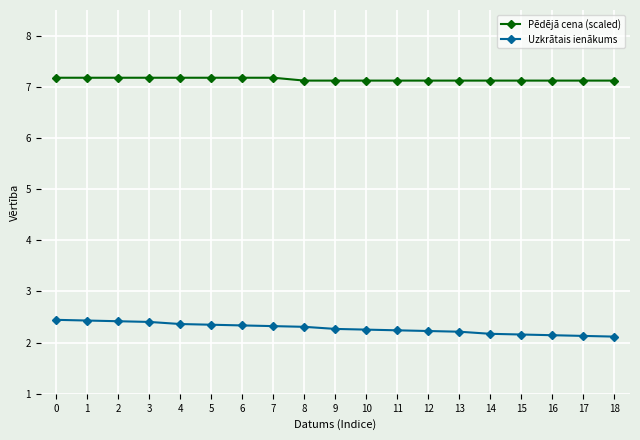

What is the difference between the highest and lowest values at 7?

4.9